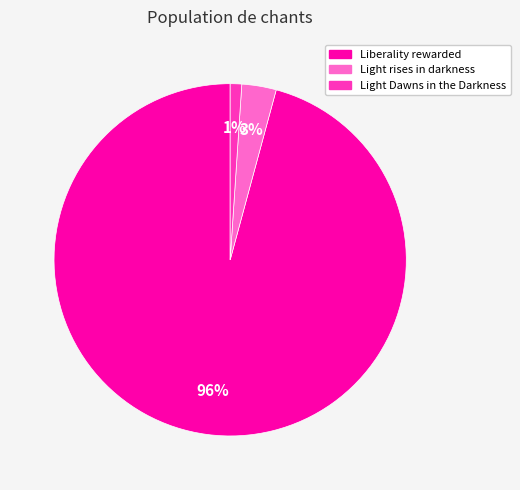

To the nearest percent, what is the difference between the Liberality rewarded and Light rises in darkness slice percentages?

93%